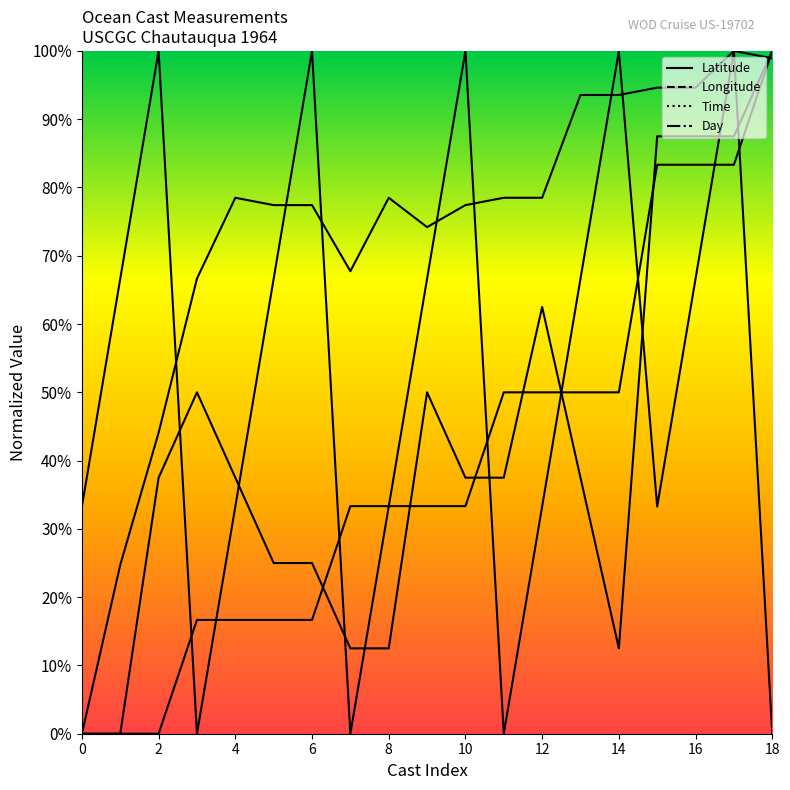

How many positive values does the Latitude series have?

17